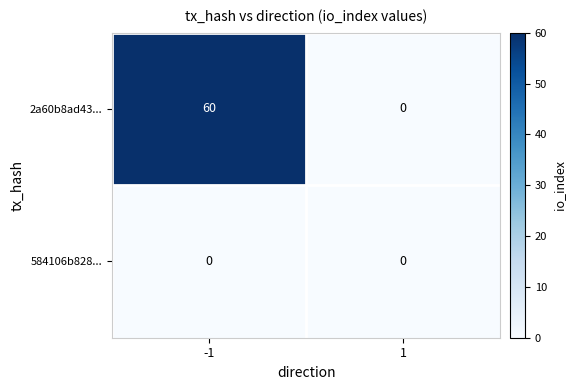

Between -1 and 1, which series saw the biggest shift?

2a60b8ad43...